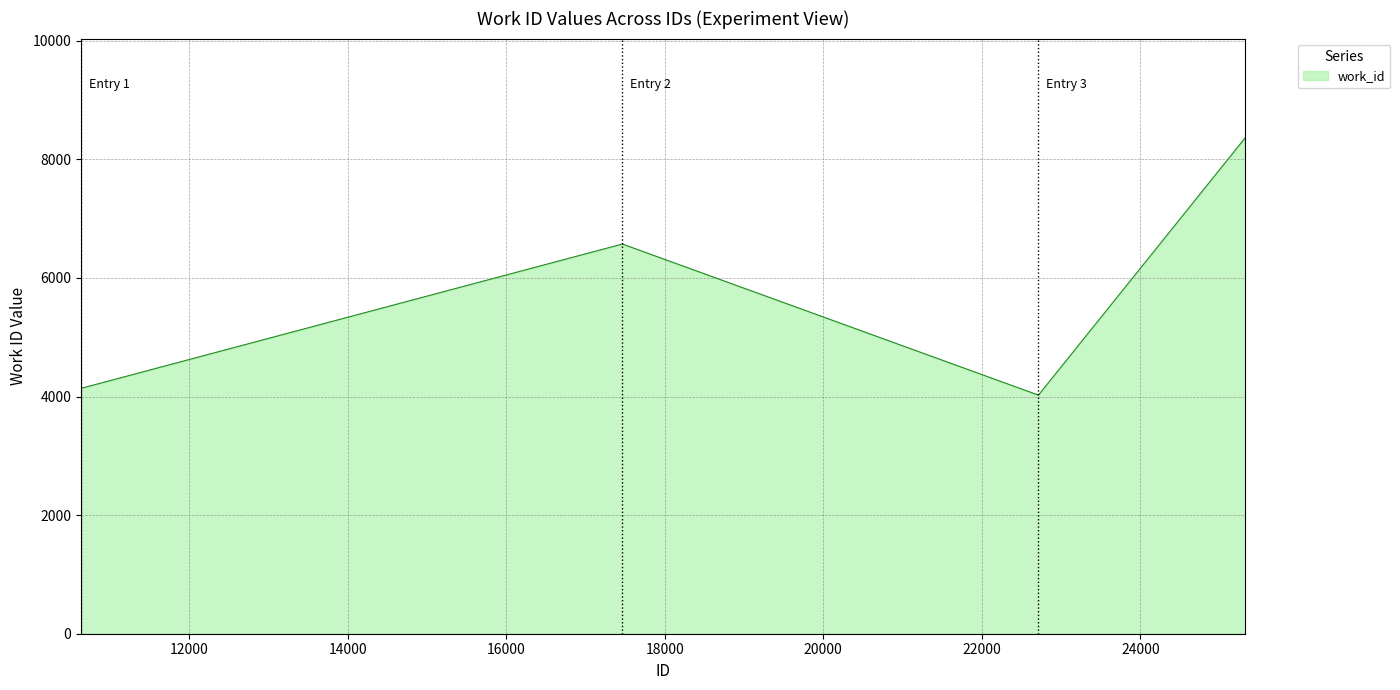

What is the difference between the maximum and minimum values?

4340